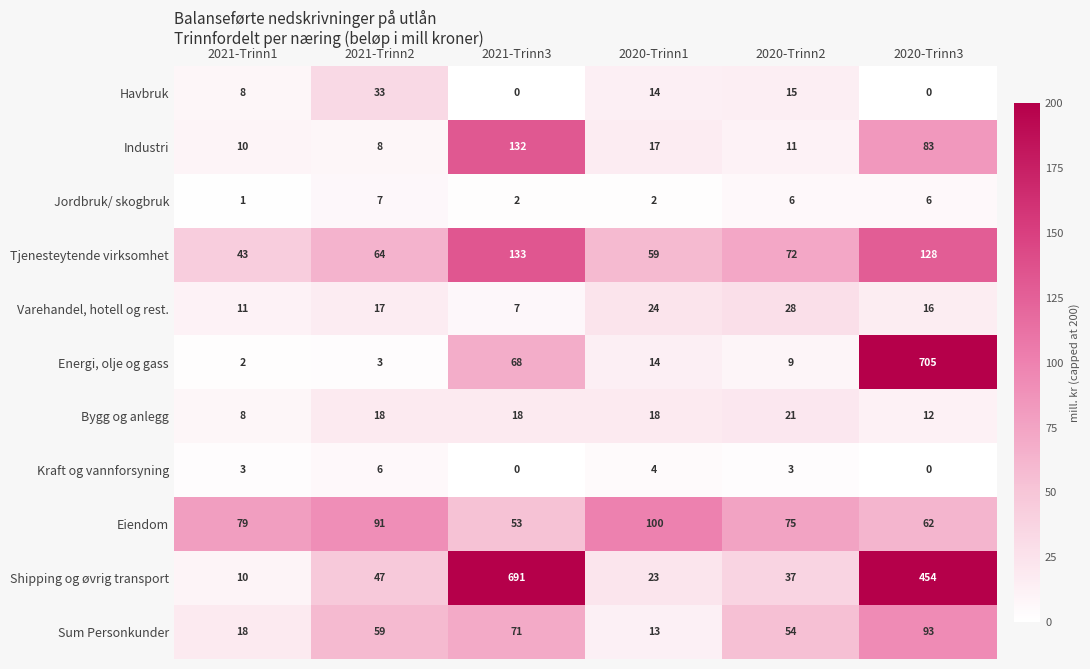

How many data points in Energi, olje og gass are less than 14?

3